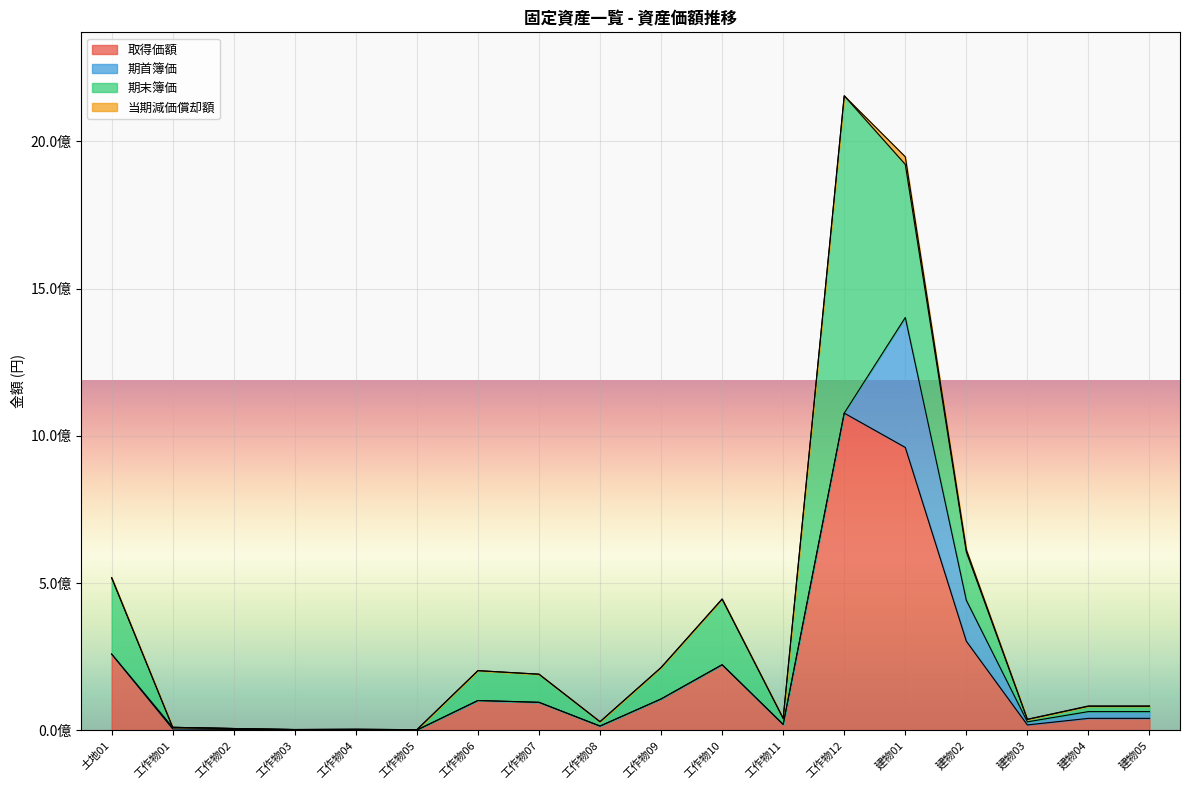

Rank the categories by 当期減価償却額 value from highest to lowest.

建物01, 建物02, 建物04, 建物05, 建物03, 工作物03, 土地01, 工作物01, 工作物02, 工作物04, 工作物05, 工作物06, 工作物07, 工作物08, 工作物09, 工作物10, 工作物11, 工作物12